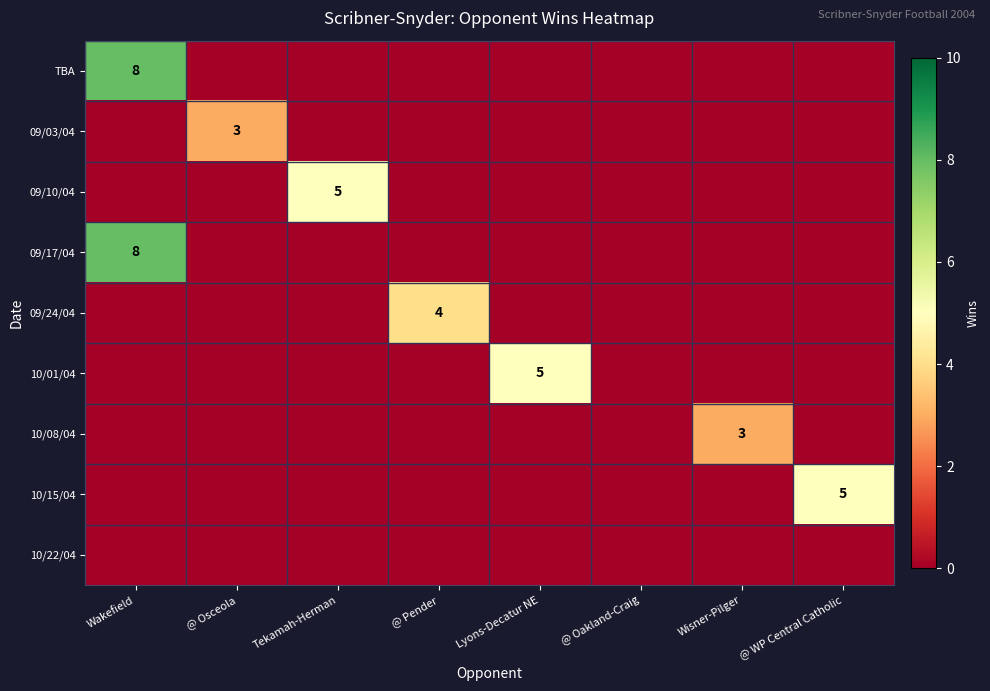

The value of 10/01/04 at Lyons-Decatur NE is 5. True or false?

True